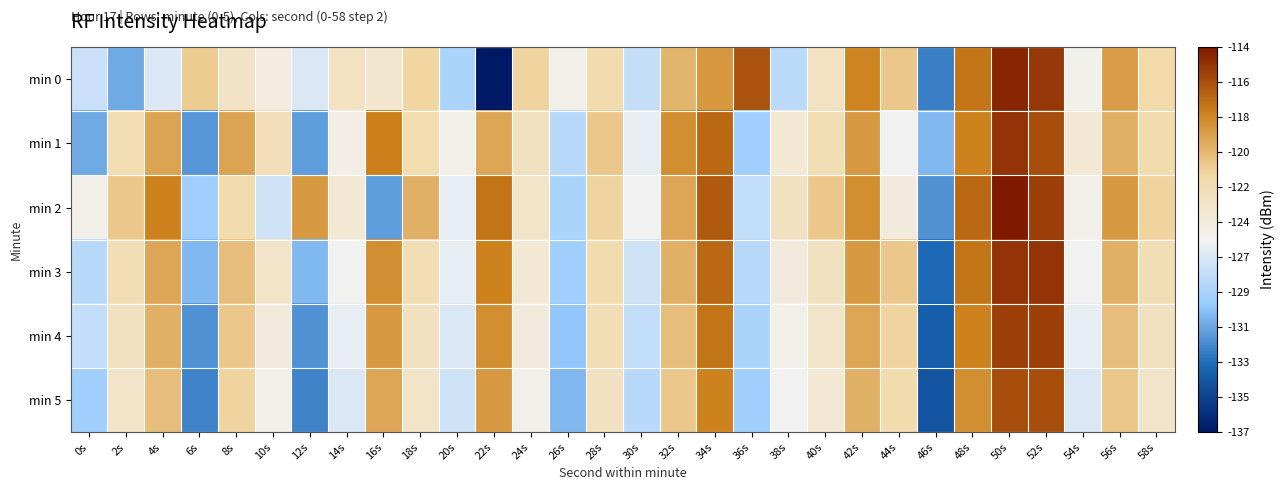

What is the spread (max minus min) of values at 38s?

4.9